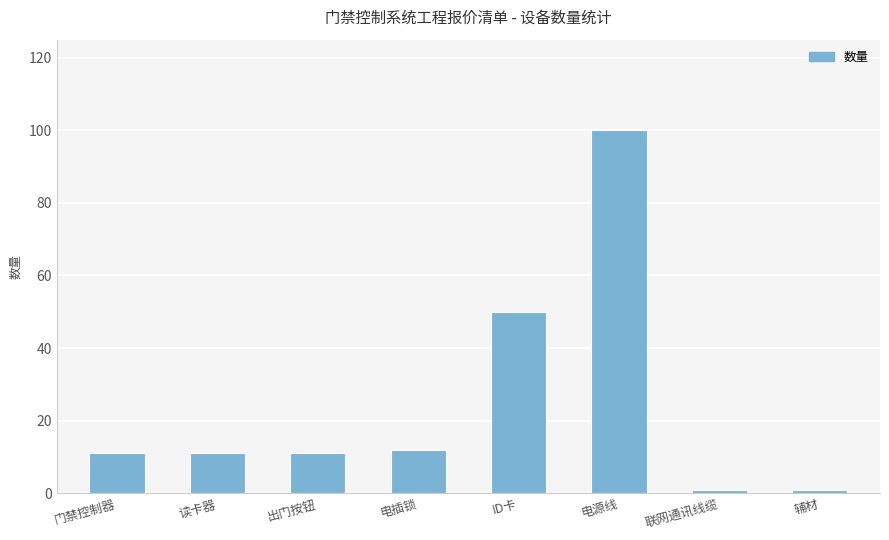

Which has a higher value, 电源线 or 电插锁?

电源线